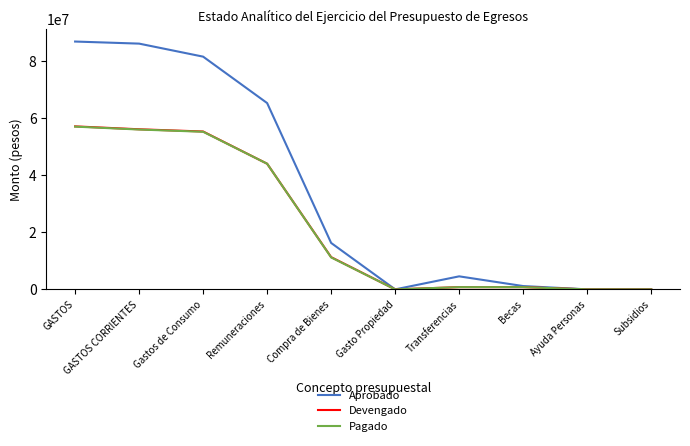

Which series has the largest range (max minus min)?

Aprobado